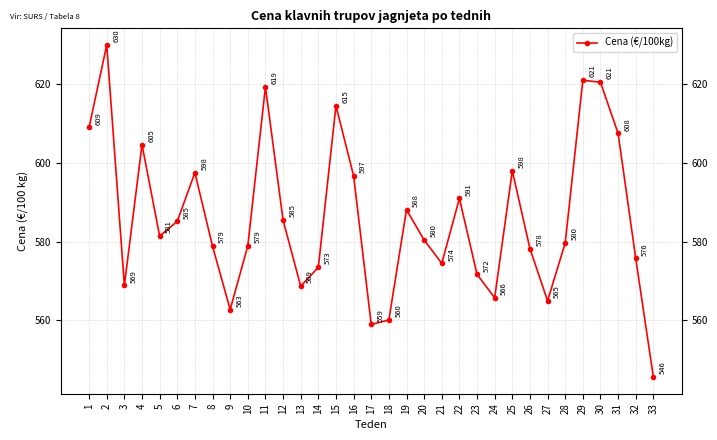

How many data points does each series have?

33